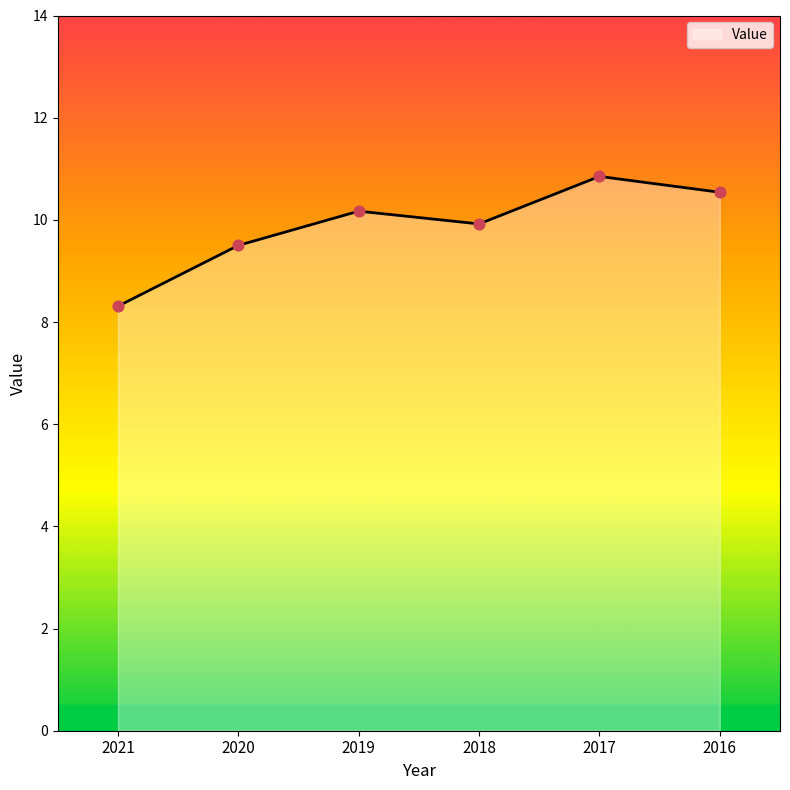

Between 2017 and 2016, which is larger?

2017